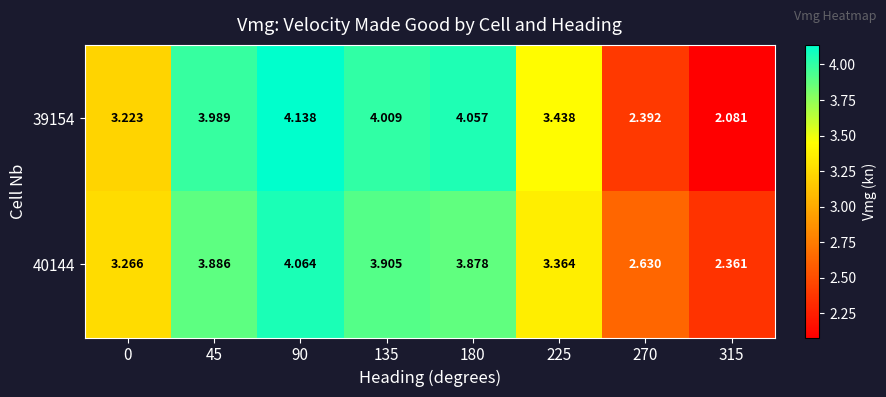

Which label corresponds to the largest value in the chart?

90